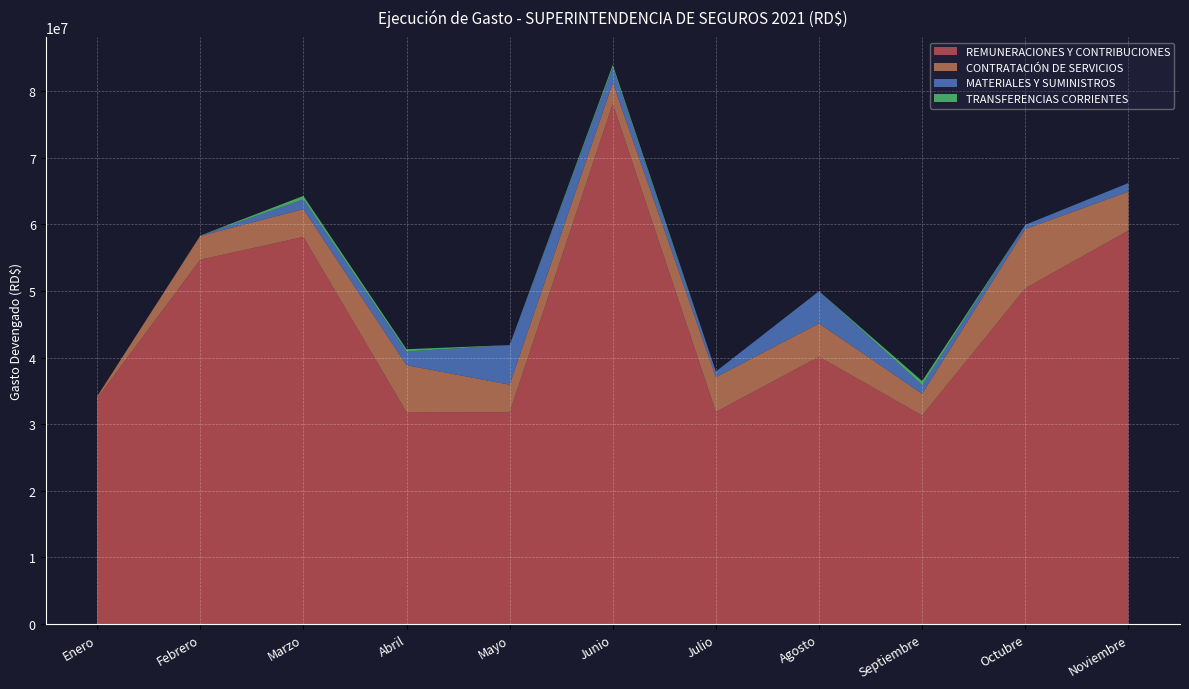

Reading left to right, extract all data points from this chart.

REMUNERACIONES Y CONTRIBUCIONES: Enero=33887642.9	Febrero=54697410.6	Marzo=58108577.4	Abril=31817220.8	Mayo=31803172.2	Junio=78113293.9	Julio=31849544.7	Agosto=40119172.9	Septiembre=31304236.2	Octubre=50401510.1	Noviembre=59064351.3
CONTRATACIÓN DE SERVICIOS: Enero=274555.5	Febrero=3565825.7	Marzo=4184690.3	Abril=7044756.1	Mayo=4122187.2	Junio=3131993.8	Julio=5203218.0	Agosto=5010337.0	Septiembre=3257385.0	Octubre=8890301.9	Noviembre=5851024.7
MATERIALES Y SUMINISTROS: Enero=0.0	Febrero=60550.0	Marzo=1448037.1	Abril=2057804.0	Mayo=5950887.7	Junio=2290149.6	Julio=862928.0	Agosto=4841248.2	Septiembre=1305338.9	Octubre=639584.3	Noviembre=1292765.4
TRANSFERENCIAS CORRIENTES: Enero=0.0	Febrero=0.0	Marzo=529652.8	Abril=338000.0	Mayo=0.0	Junio=402000.0	Julio=0.0	Agosto=0.0	Septiembre=609750.0	Octubre=0.0	Noviembre=0.0